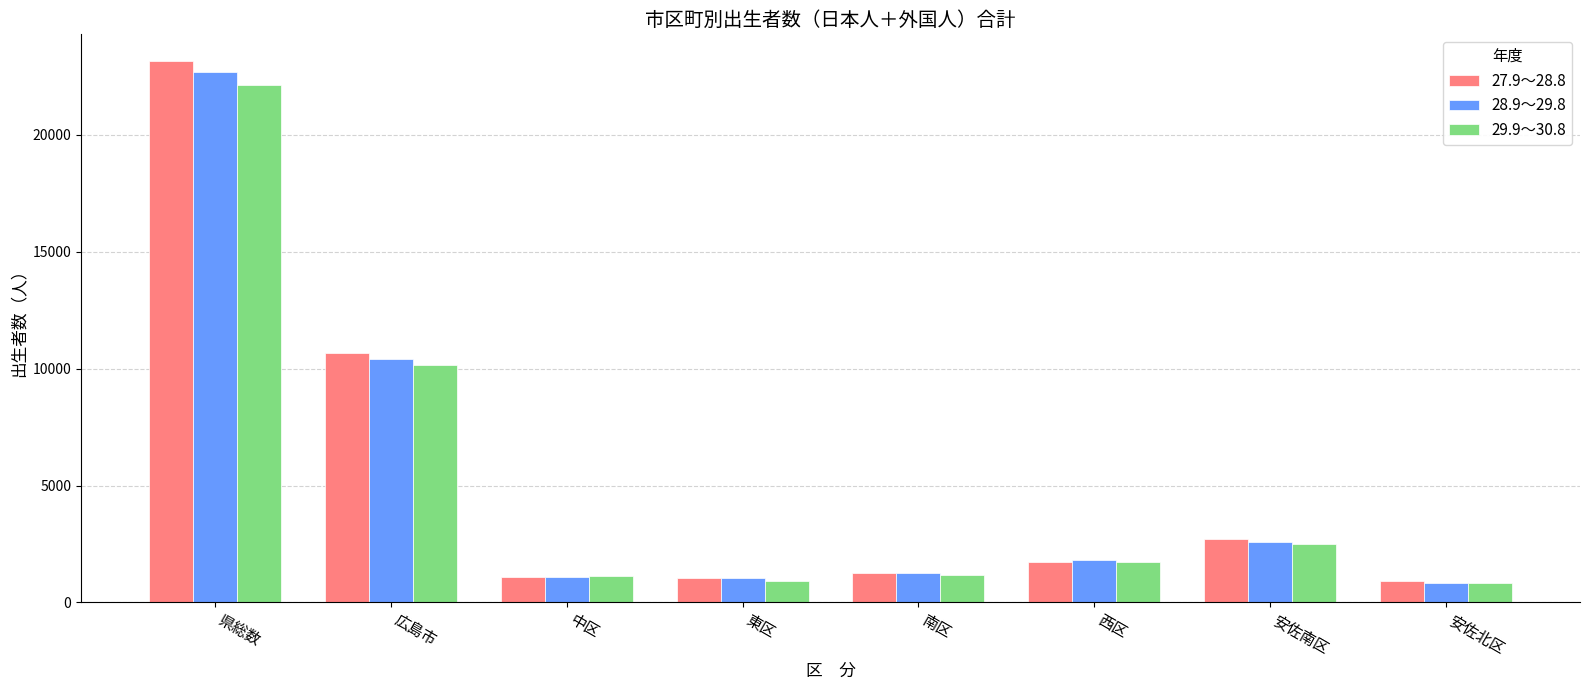

What is the minimum value for 27.9～28.8?

903